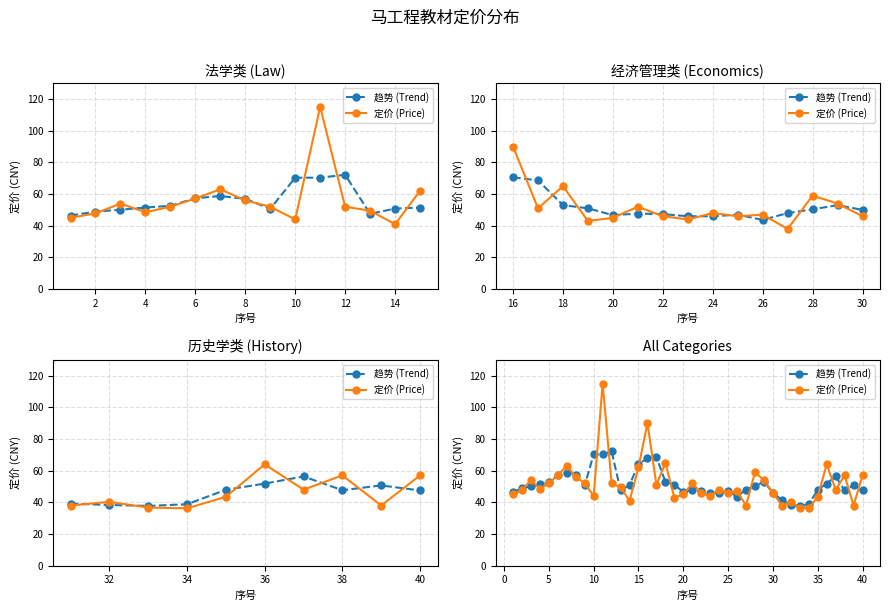

Which series ends up on top after the final intersection of 定价 (Price) and 趋势 (Trend)?

定价 (Price)